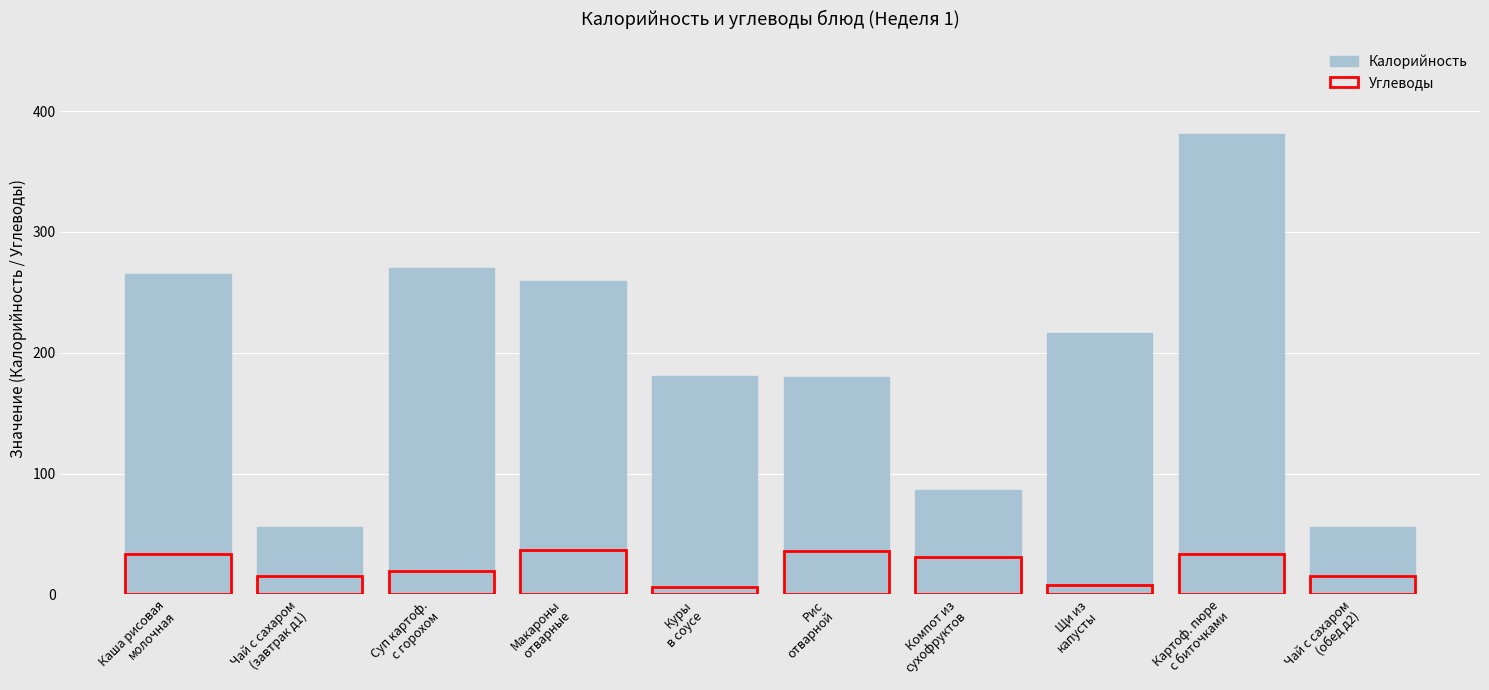

Which series has the widest spread of values?

Калорийность